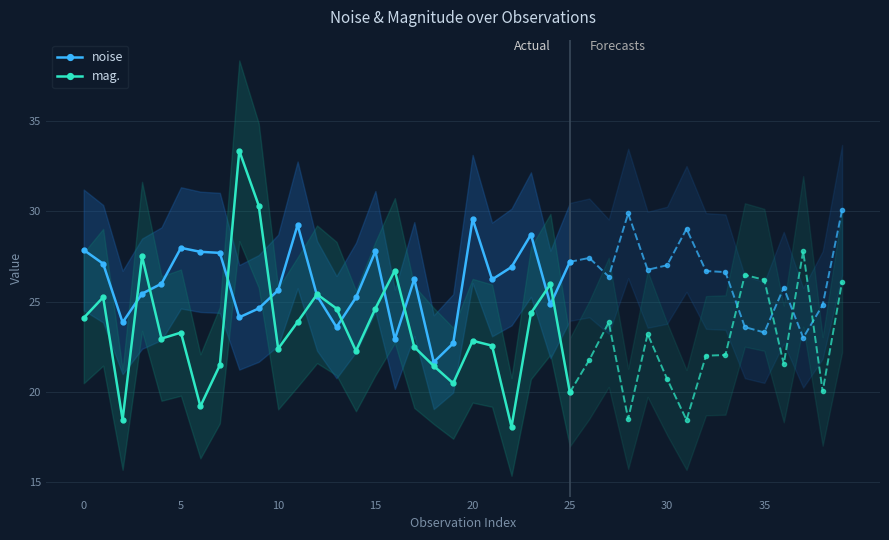

True or false: mag. has a value of 26.0 at 24.

True